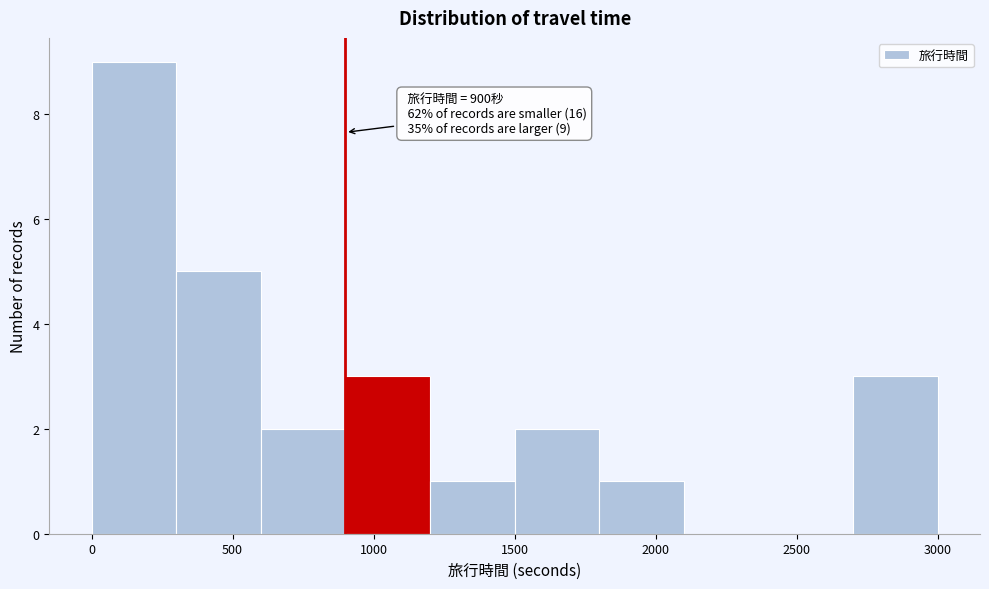

Over which range of the x-axis is the bar tallest?

0 to 300